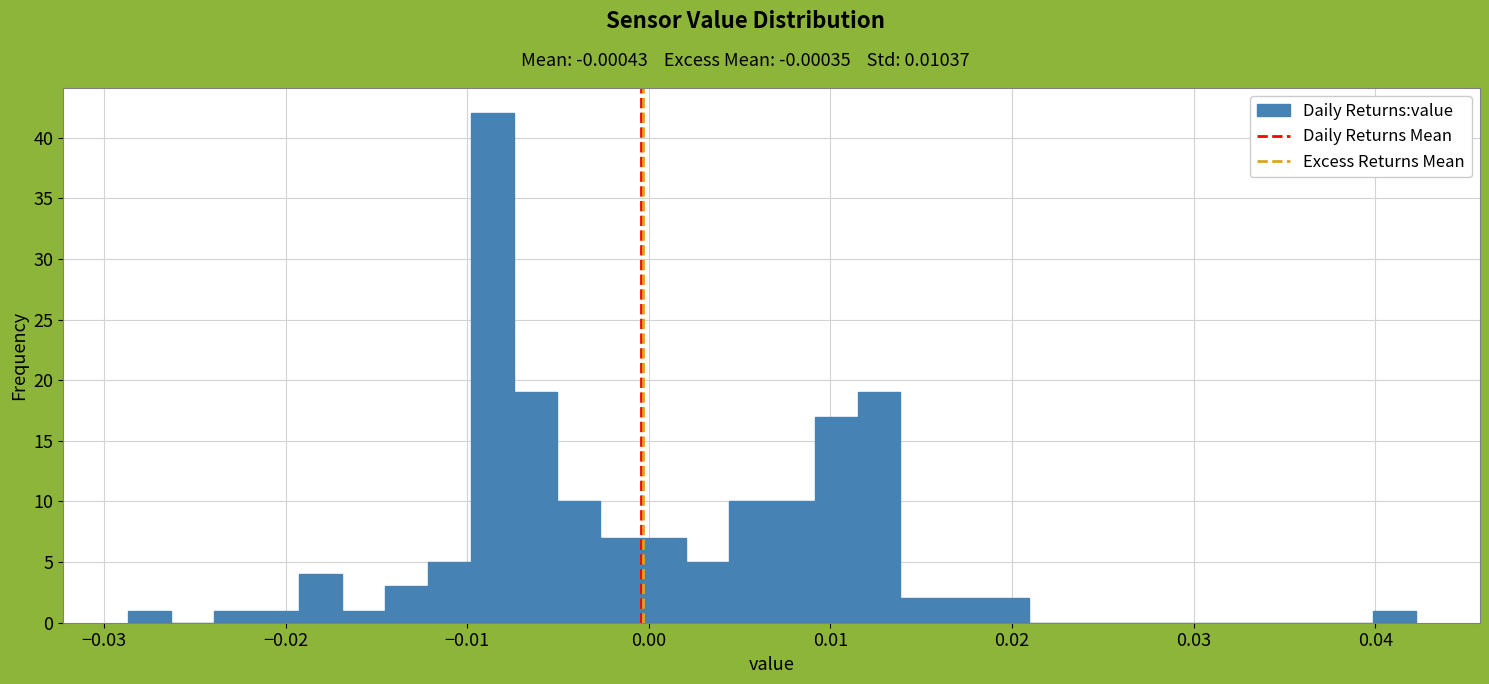

Around what value on the x-axis is the tallest bar? Give the approximate position of its centre, as read against the axis.

-0.009